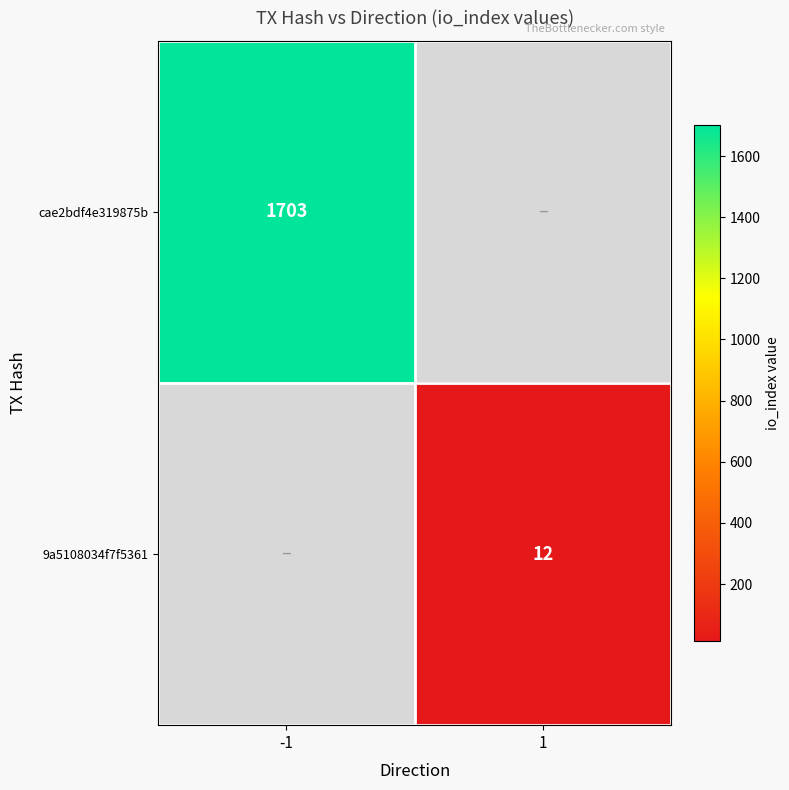

The cae2bdf4e319875b series shows 3044 at -1. True or false?

False